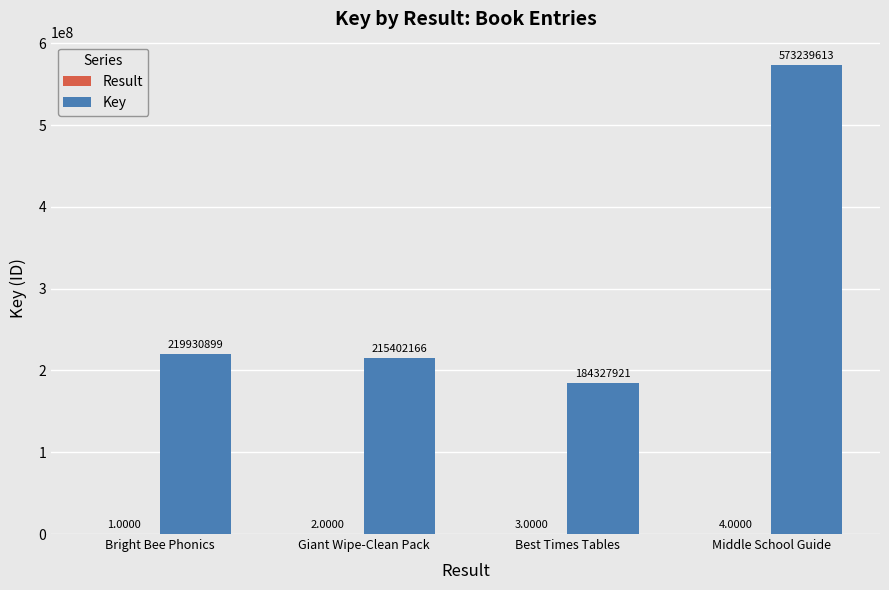

Which category has the highest value across all series?

Middle School Guide